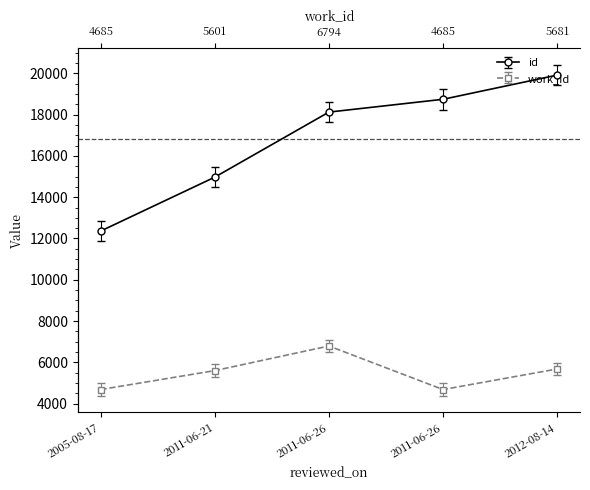

The work_id series shows 4685 at 2011-06-26. True or false?

True